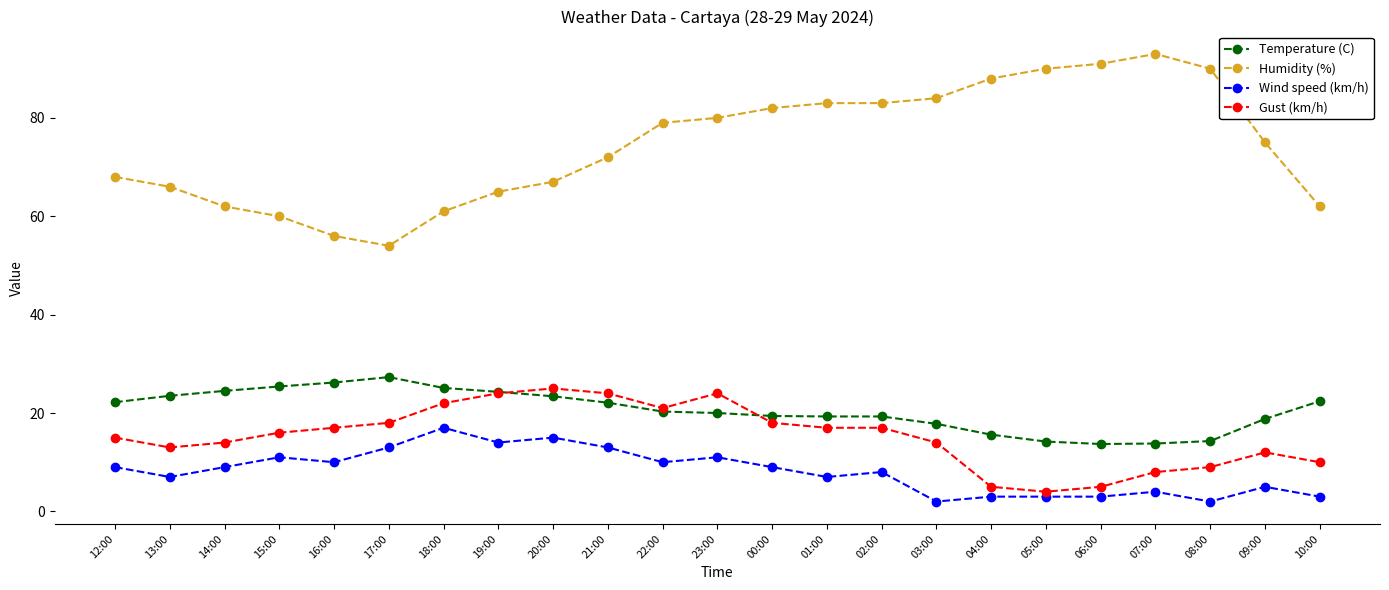

What is the approximate value of Humidity (%) at 04:00?

88.0